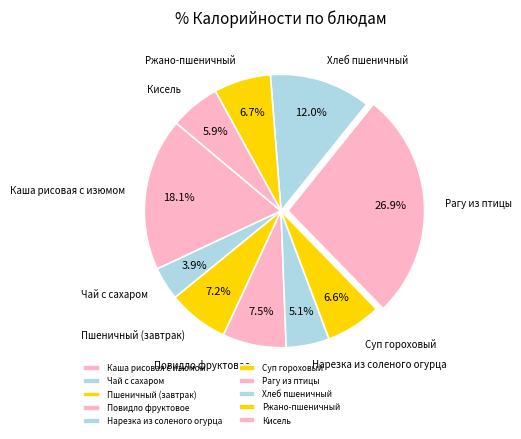

To the nearest percent, what portion does Суп гороховый represent?

7%